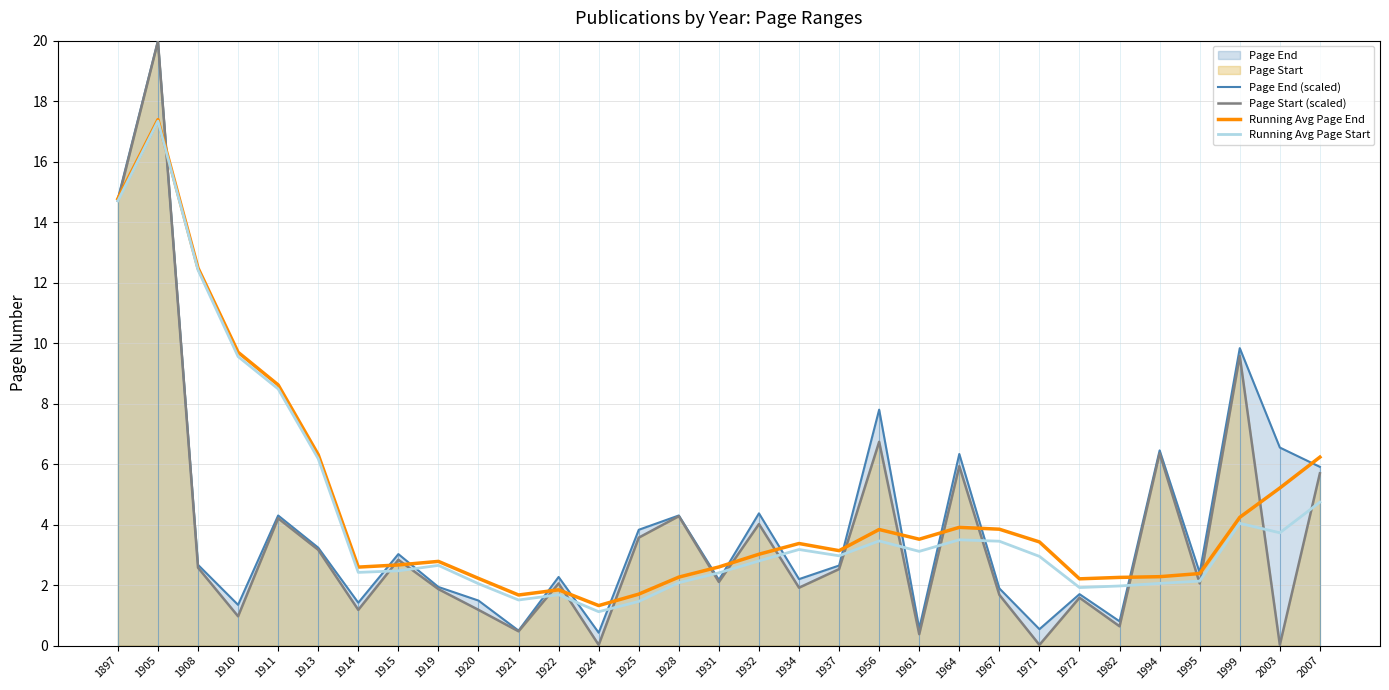

Where does the Page Start (scaled) series first go above 2?

1897